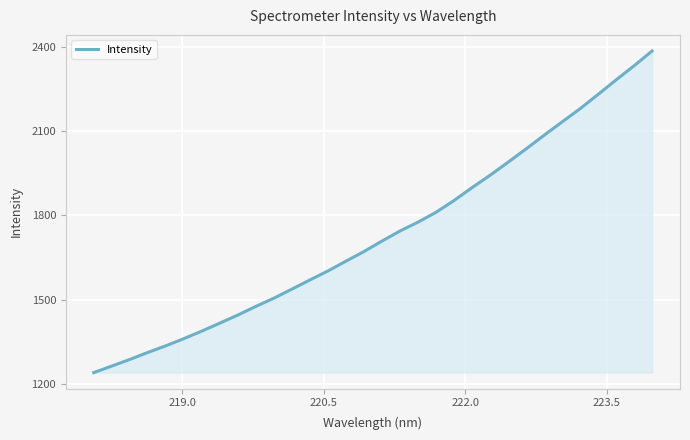

What is the difference between the maximum and minimum values?

1144.1